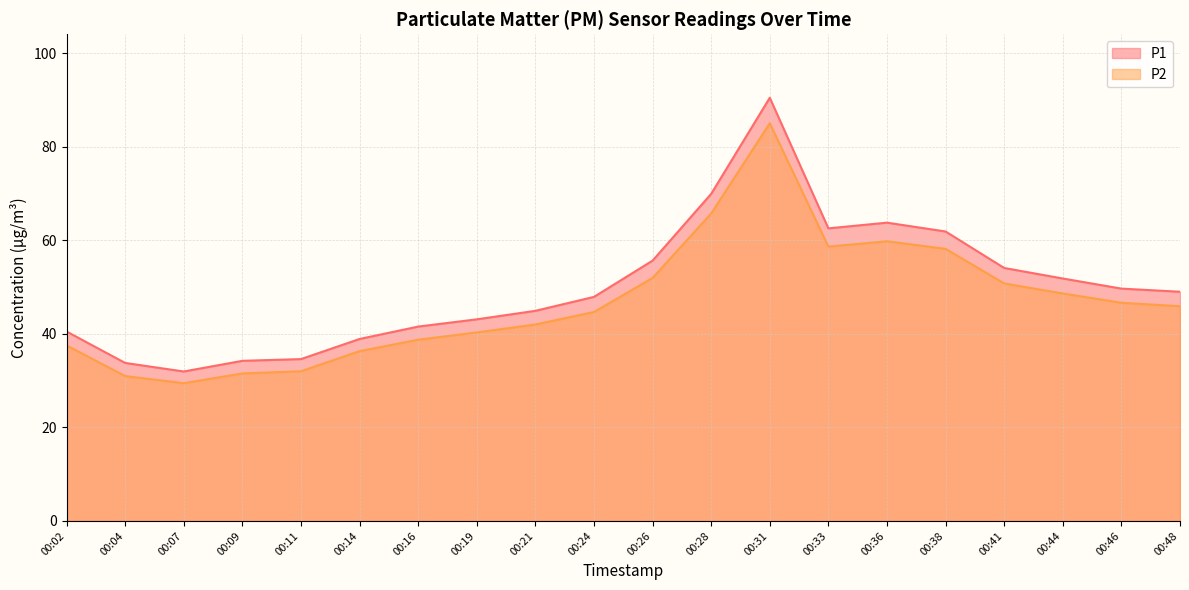

True or false: P2 has more than 2 points higher than both neighbors.

False